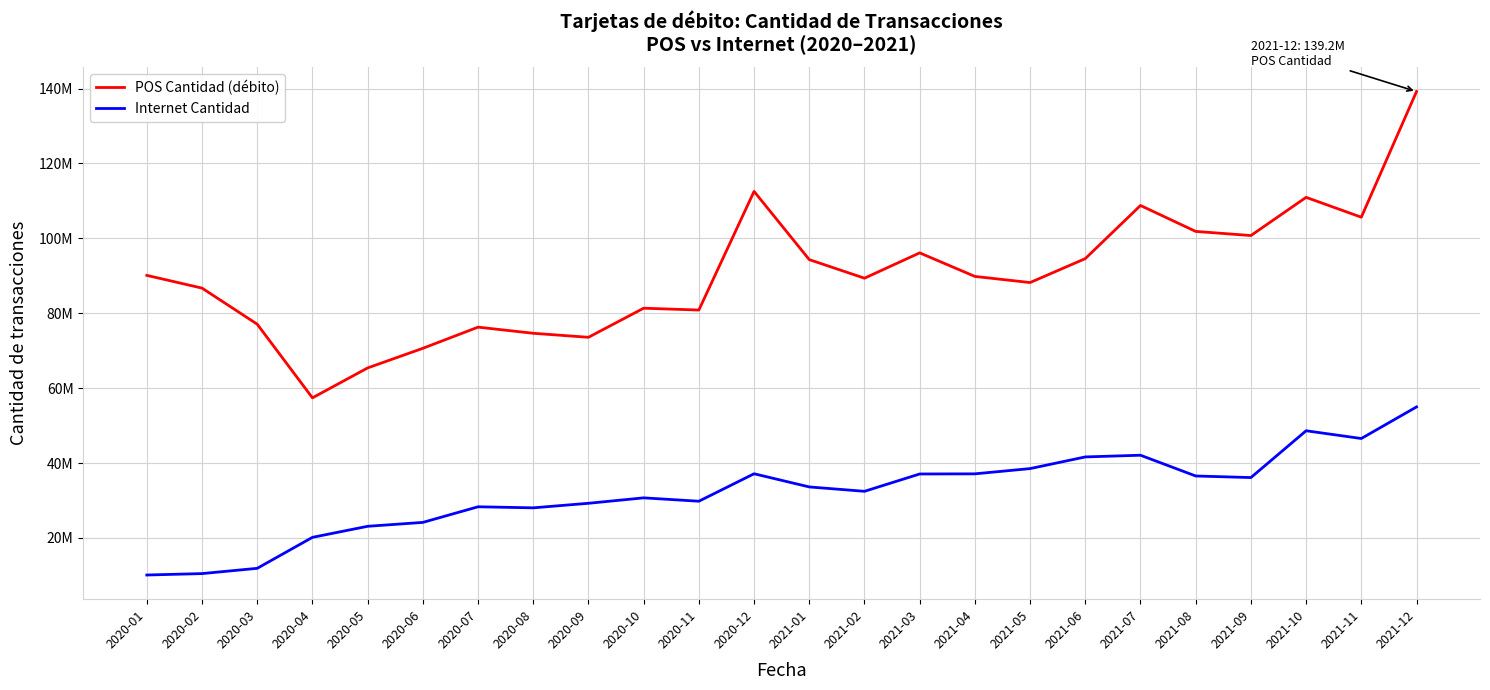

Read the POS Cantidad (débito) value at 2020-04, to the nearest 10.

57420320